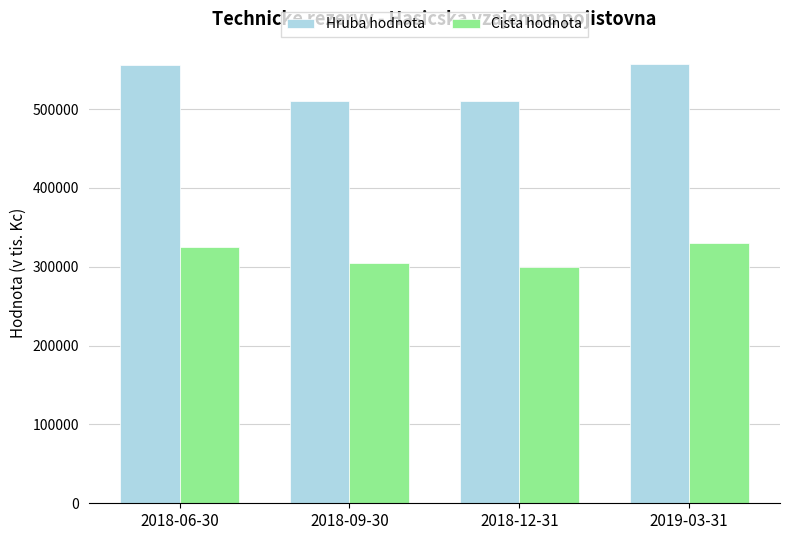

What is the spread (max minus min) of values at 2019-03-31?

227868